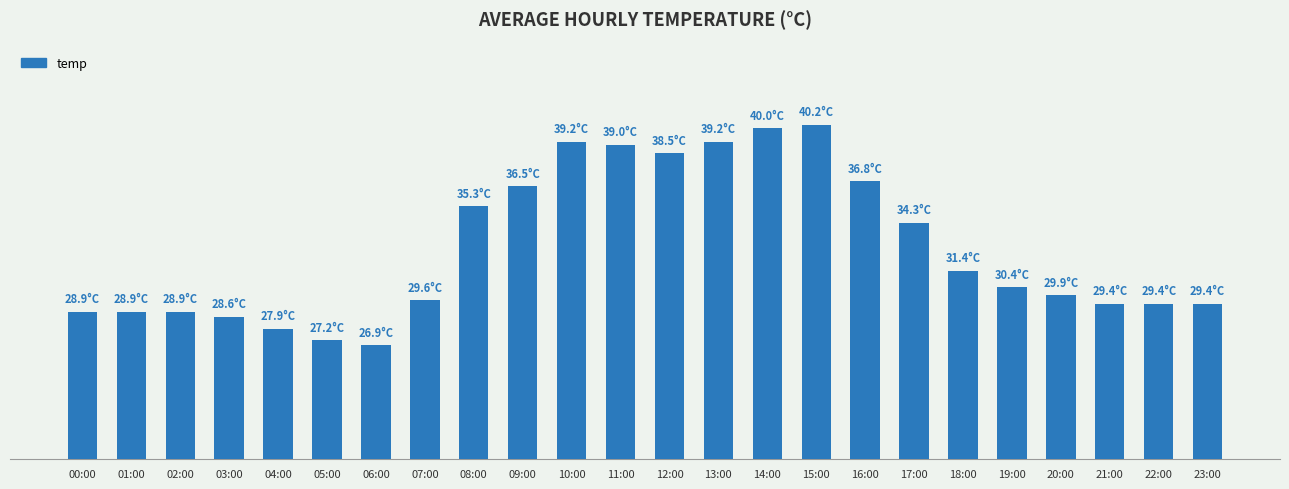

What is the label of the 4th bar from the right?

20:00